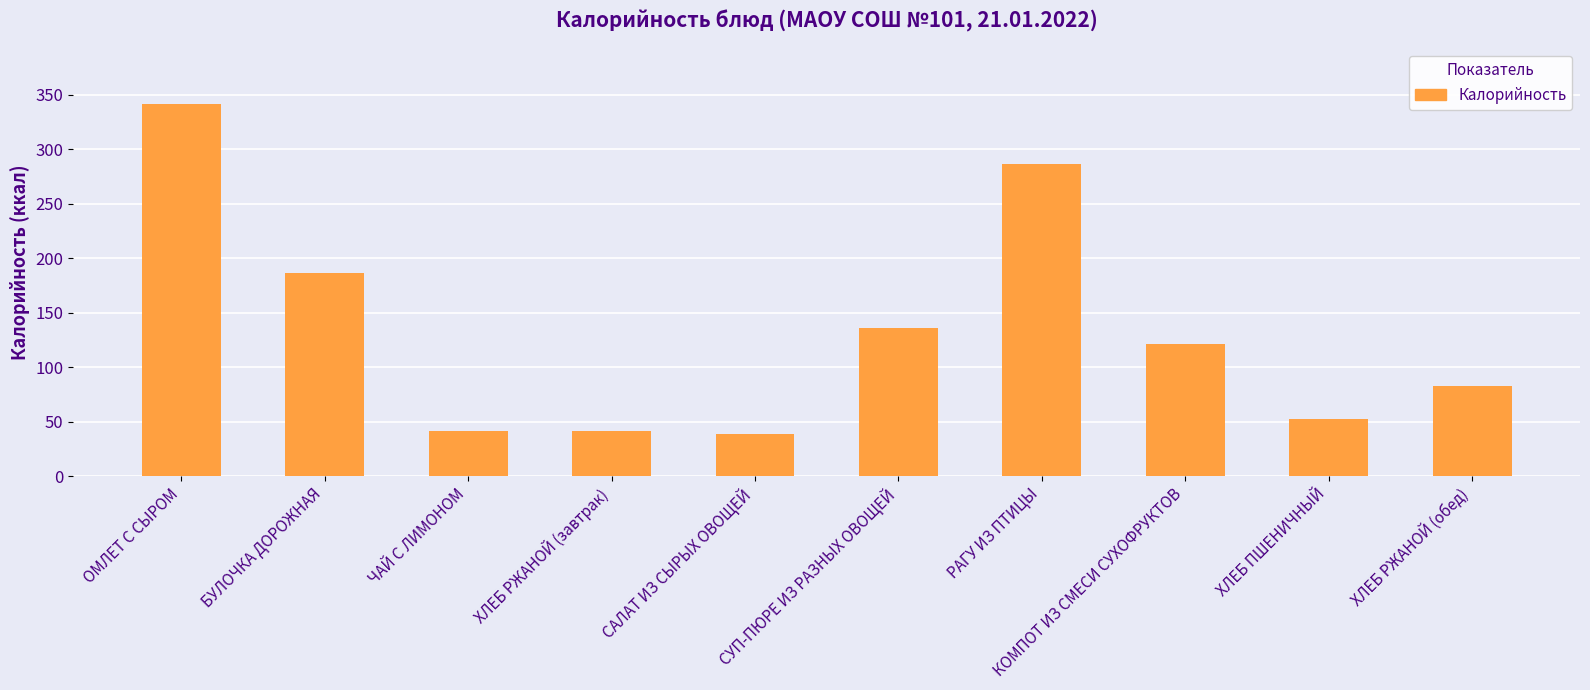

What is the value of the 5th bar from the left?

38.3